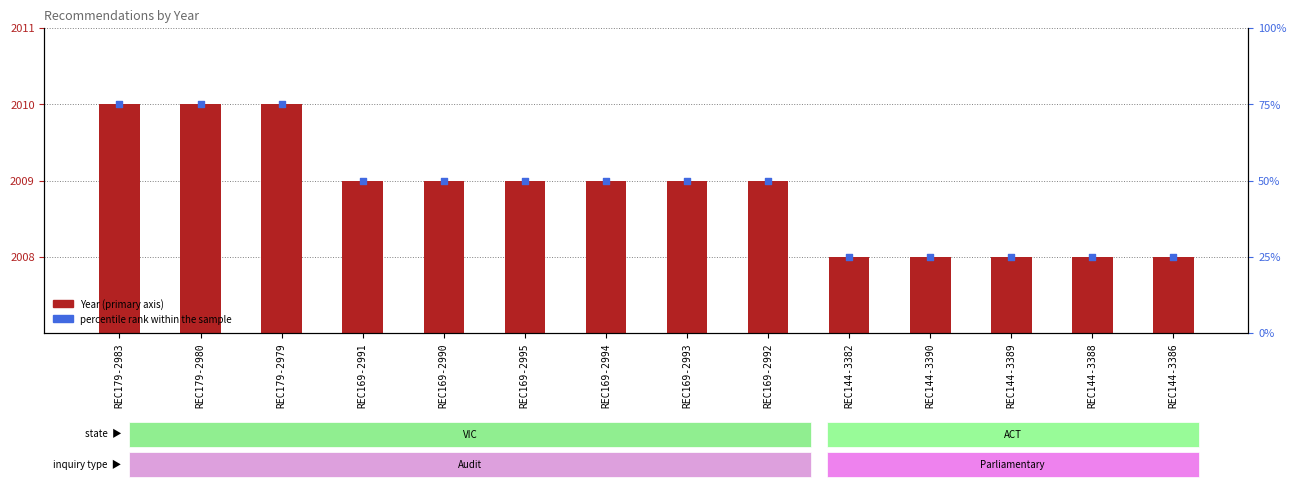

Which series contains the lowest Y value?

percentile rank within the sample